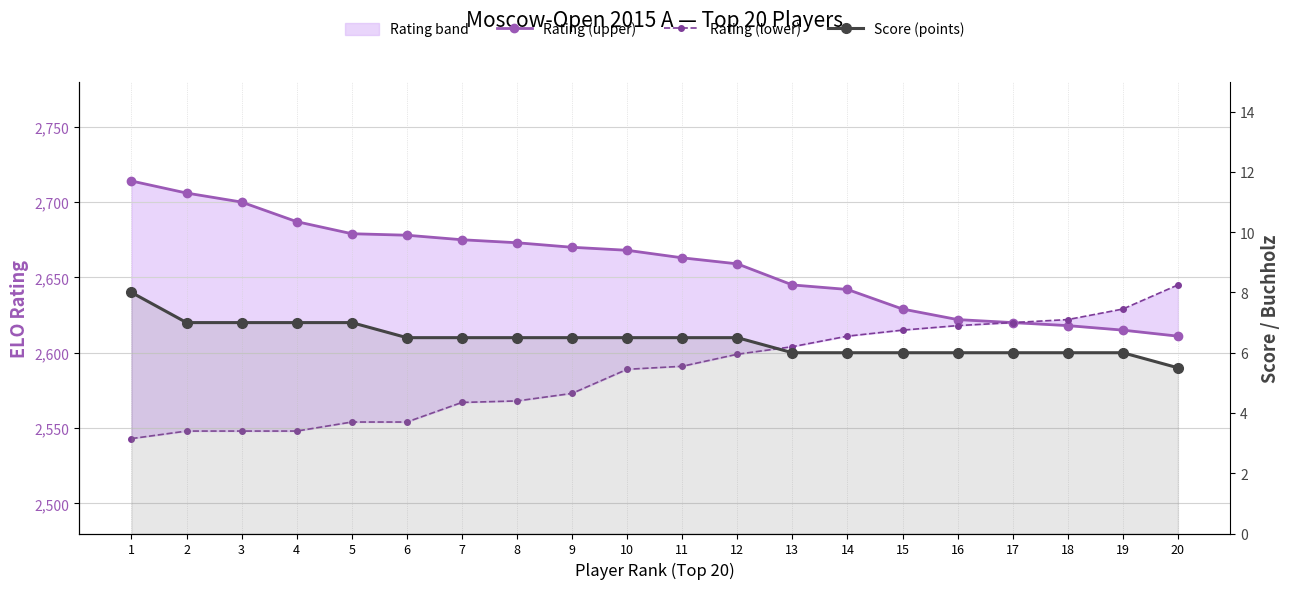

The Rating (lower) series shows 2611.0 at 14. True or false?

True